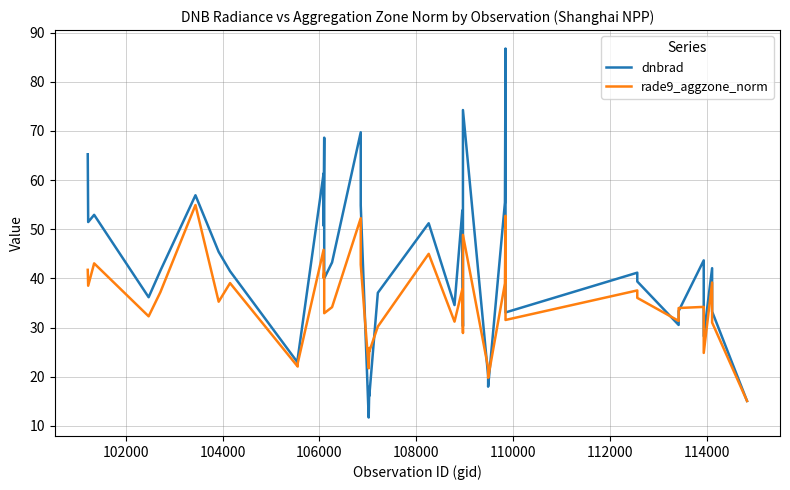

Reading left to right, extract all data points from this chart.

dnbrad: 65.3	51.5	52.9	36.2	41.6	56.9	45.4	41.5	22.9	23.7	61.4	50.7	68.6	40.0	43.3	69.7	54.9	11.7	18.0	16.1	37.1	51.2	34.6	53.8	30.3	74.3	20.2	18.0	55.5	86.8	33.1	41.2	39.4	30.5	33.4	43.7	28.3	42.1	33.3	15.1
rade9_aggzone_norm: 41.8	38.5	43.1	32.3	37.2	54.9	35.3	39.1	22.1	22.8	45.8	40.1	41.2	32.9	34.2	52.3	42.8	21.7	25.9	25.2	30.2	45.0	31.2	37.8	28.9	48.9	21.8	19.8	39.0	52.8	31.6	37.6	36.1	31.4	34.0	34.2	24.9	39.2	31.0	15.1